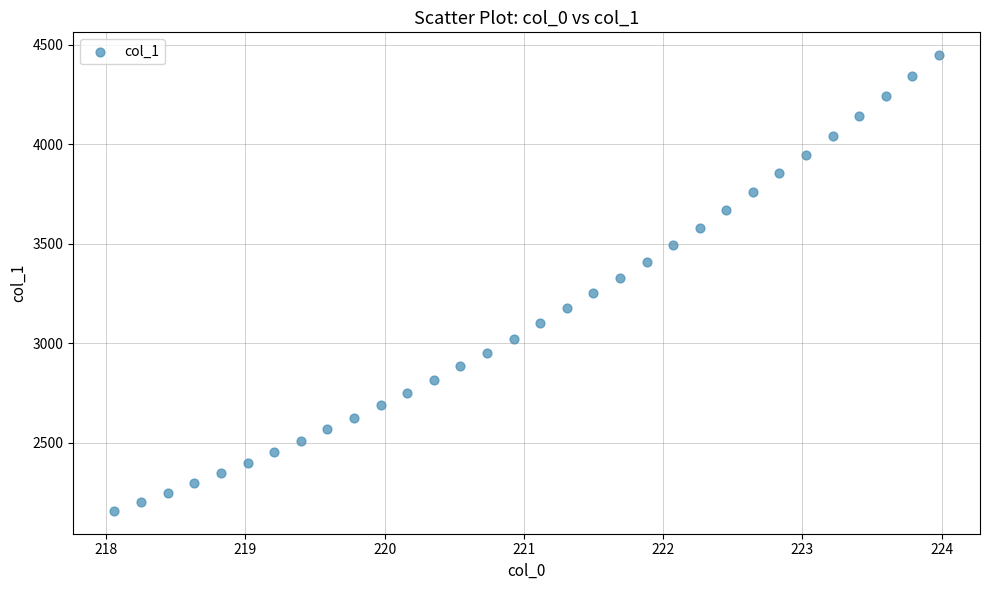

What is the range of X values (max minus min)?

5.9